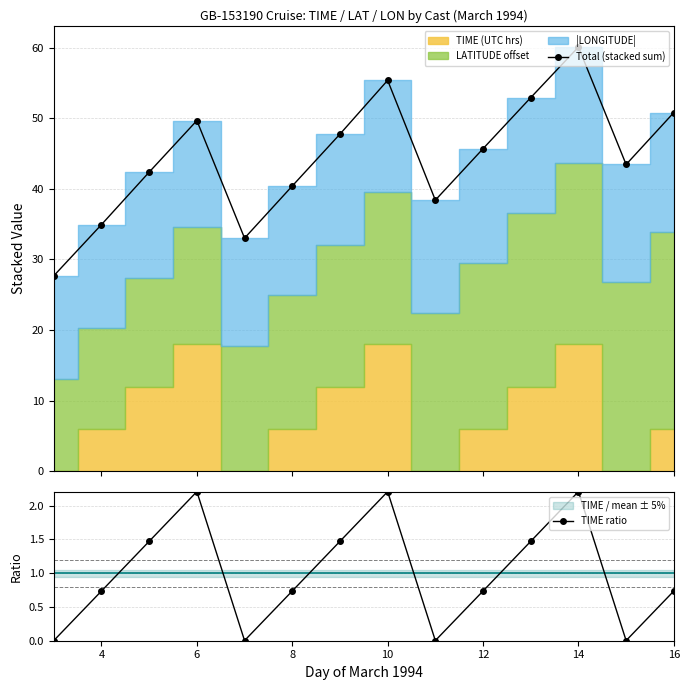

How many interior local valleys does the Total (stacked sum) series have?

3